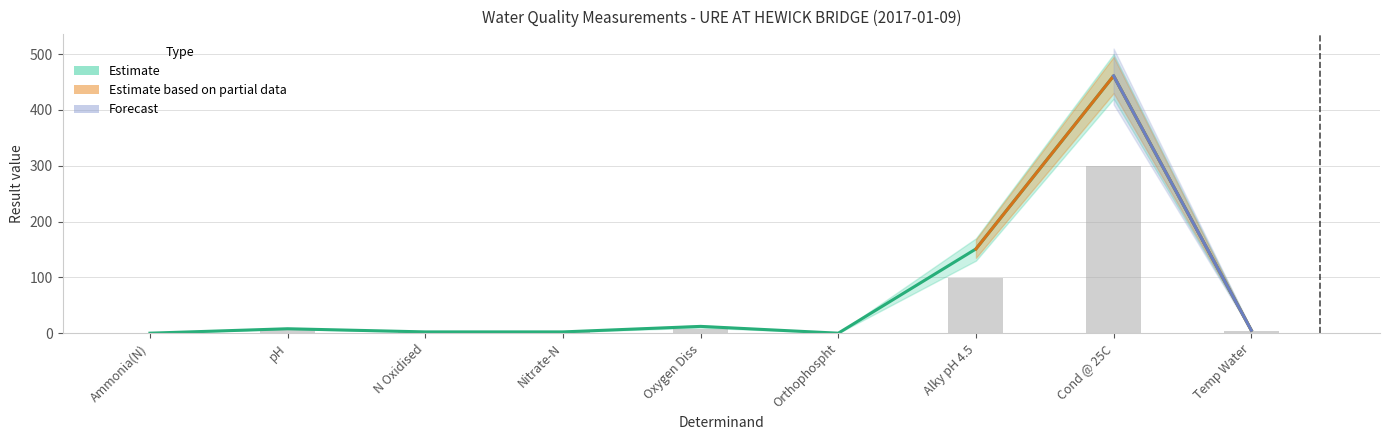

Does the chart contain any negative values?

No